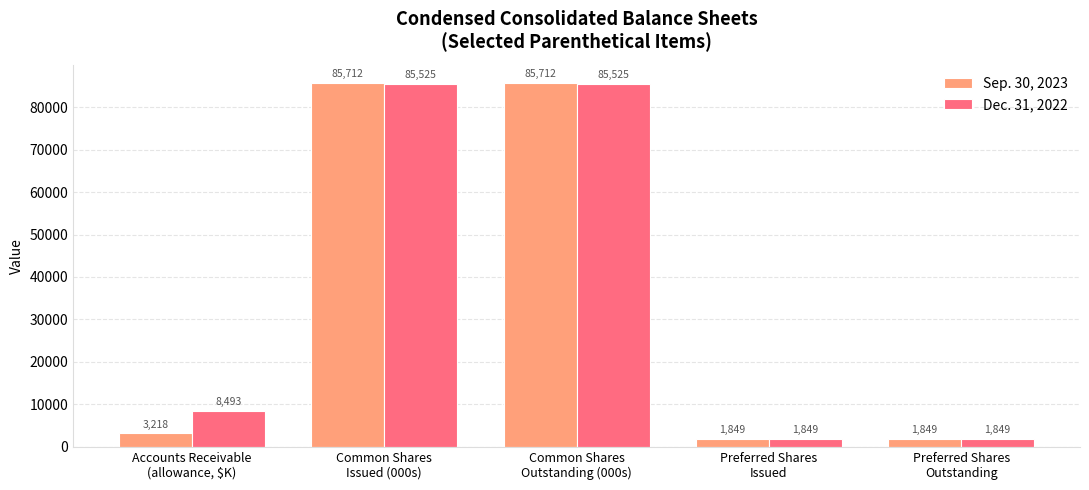

What are all the series names shown in the legend?

Sep. 30, 2023, Dec. 31, 2022